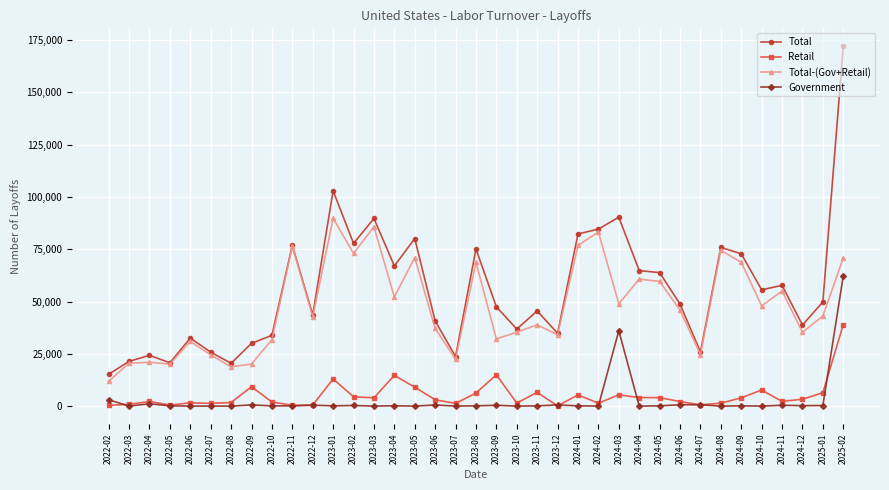

Which series has the largest total across all categories?

Total